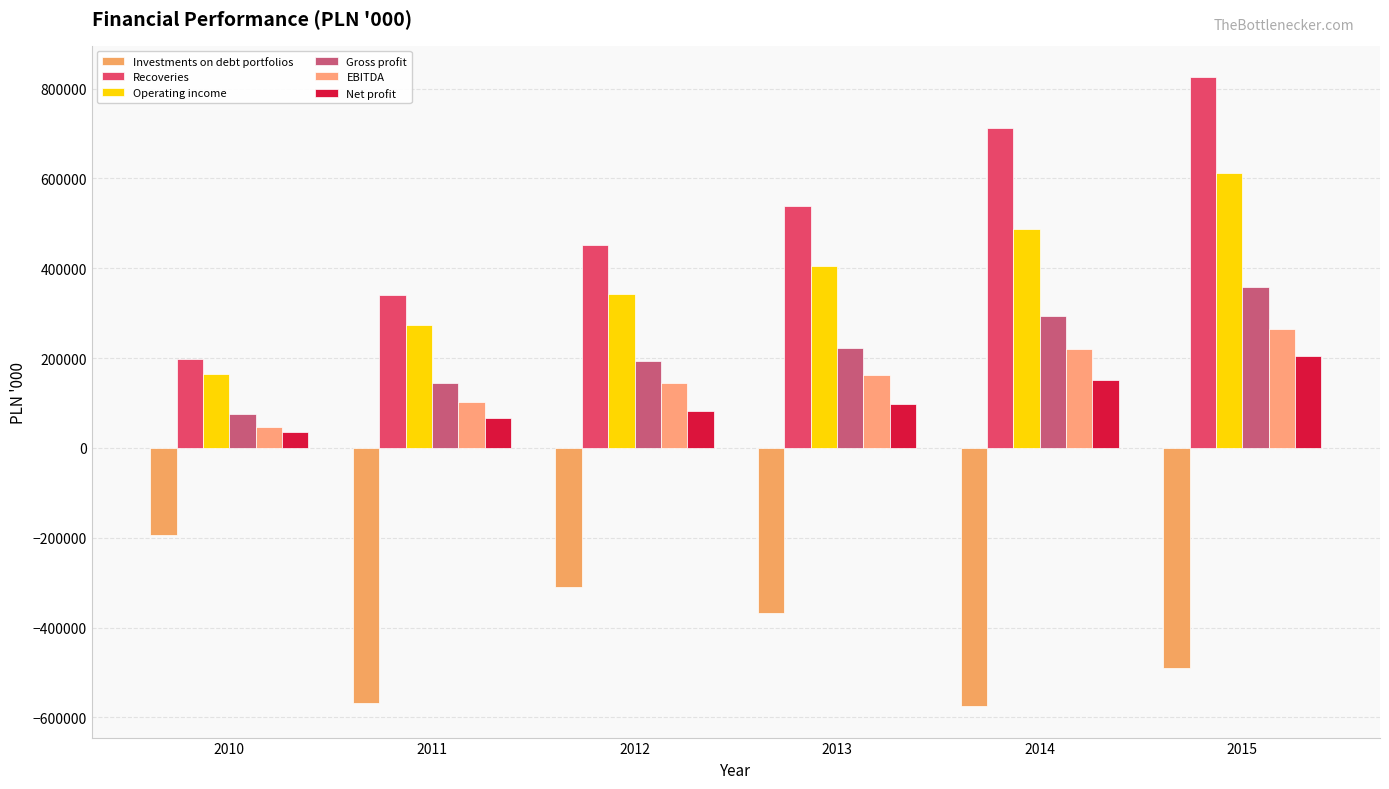

What is the difference between the second highest and minimum values in the Investments on debt portfolios series?

264696.3